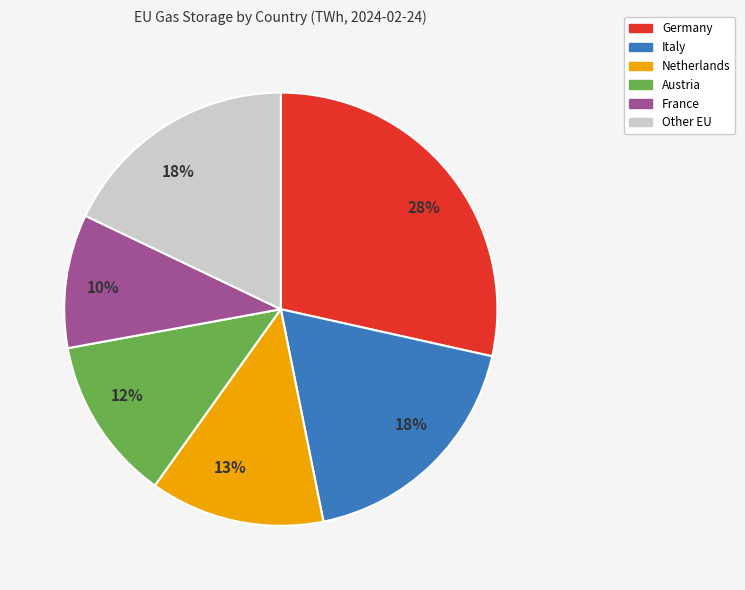

How many slices are in this pie chart?

6